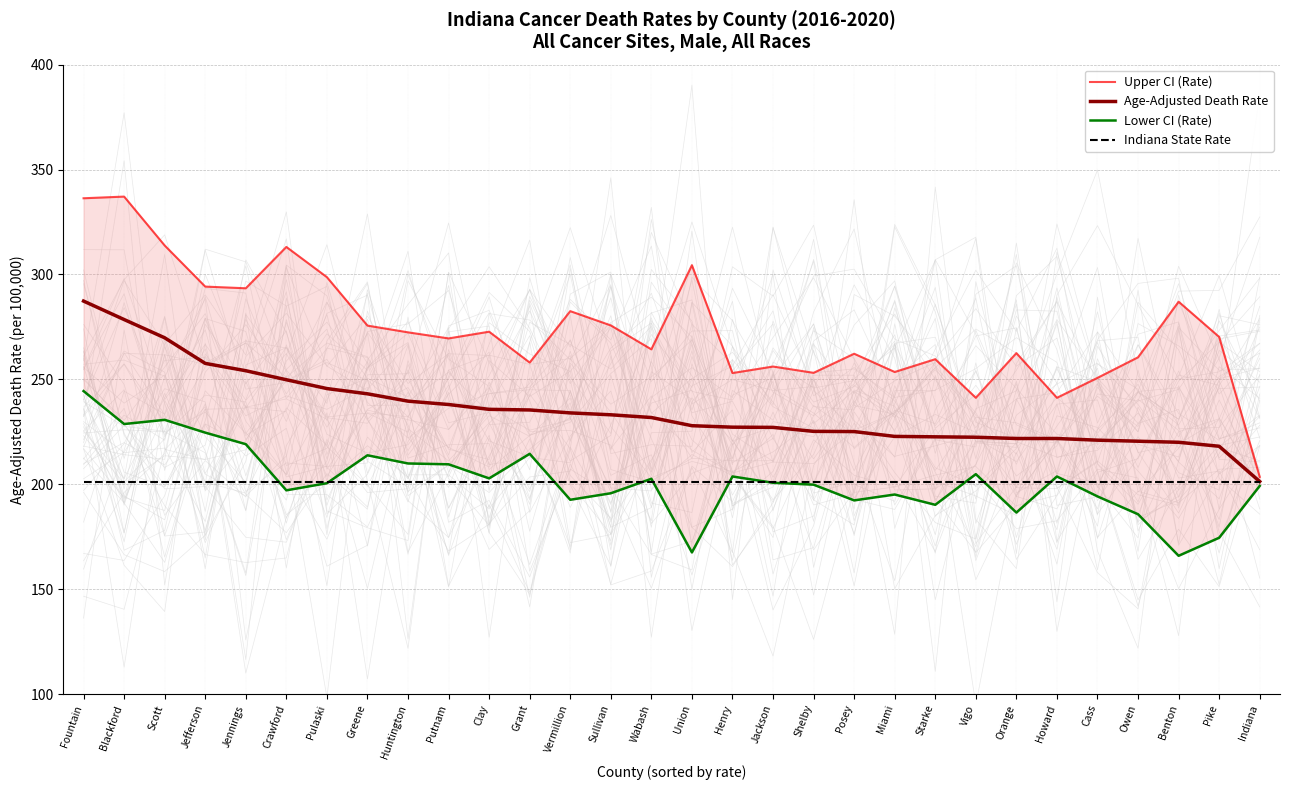

Reading left to right, what are all the values shown in this chart?

Upper CI (Rate): Fountain=336.3	Blackford=337.1	Scott=313.8	Jefferson=294.2	Jennings=293.4	Crawford=313.1	Pulaski=298.7	Greene=275.6	Huntington=272.4	Putnam=269.5	Clay=272.7	Grant=258.0	Vermillion=282.5	Sullivan=275.7	Wabash=264.3	Union=304.4	Henry=253.0	Jackson=256.1	Shelby=253.1	Posey=262.2	Miami=253.5	Starke=259.6	Vigo=241.2	Orange=262.5	Howard=241.2	Cass=250.7	Owen=260.5	Benton=287.0	Pike=270.2	Indiana=203.5
Age-Adjusted Death Rate: Fountain=287.3	Blackford=278.5	Scott=269.8	Jefferson=257.6	Jennings=254.1	Crawford=249.8	Pulaski=245.6	Greene=243.1	Huntington=239.6	Putnam=238.0	Clay=235.7	Grant=235.4	Vermillion=234.0	Sullivan=233.1	Wabash=231.8	Union=227.9	Henry=227.2	Jackson=227.1	Shelby=225.2	Posey=225.1	Miami=222.8	Starke=222.6	Vigo=222.4	Orange=221.8	Howard=221.8	Cass=221.0	Owen=220.5	Benton=220.0	Pike=218.1	Indiana=201.3
Lower CI (Rate): Fountain=244.4	Blackford=228.7	Scott=230.7	Jefferson=224.6	Jennings=219.1	Crawford=197.1	Pulaski=200.5	Greene=213.8	Huntington=209.9	Putnam=209.5	Clay=202.8	Grant=214.5	Vermillion=192.6	Sullivan=195.7	Wabash=202.6	Union=167.5	Henry=203.7	Jackson=200.7	Shelby=199.8	Posey=192.3	Miami=195.1	Starke=190.2	Vigo=204.8	Orange=186.5	Howard=203.7	Cass=194.2	Owen=185.7	Benton=165.9	Pike=174.5	Indiana=199.2
Indiana State Rate: Fountain=201.3	Blackford=201.3	Scott=201.3	Jefferson=201.3	Jennings=201.3	Crawford=201.3	Pulaski=201.3	Greene=201.3	Huntington=201.3	Putnam=201.3	Clay=201.3	Grant=201.3	Vermillion=201.3	Sullivan=201.3	Wabash=201.3	Union=201.3	Henry=201.3	Jackson=201.3	Shelby=201.3	Posey=201.3	Miami=201.3	Starke=201.3	Vigo=201.3	Orange=201.3	Howard=201.3	Cass=201.3	Owen=201.3	Benton=201.3	Pike=201.3	Indiana=201.3